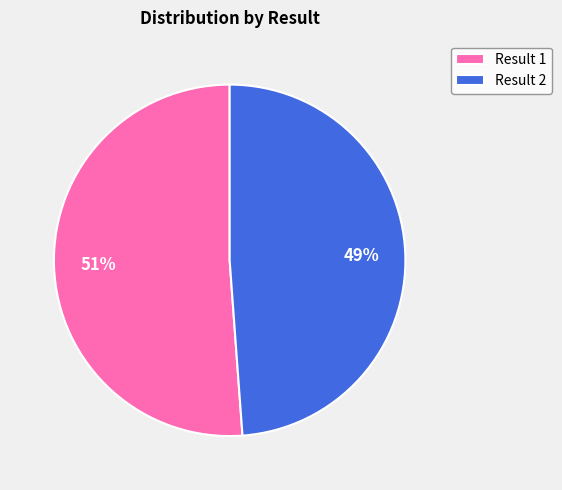

Which category accounts for the majority?

Result 1